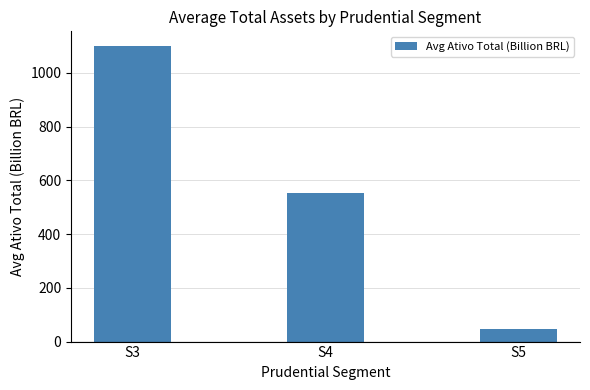

The value at S4 is 554.6. True or false?

True